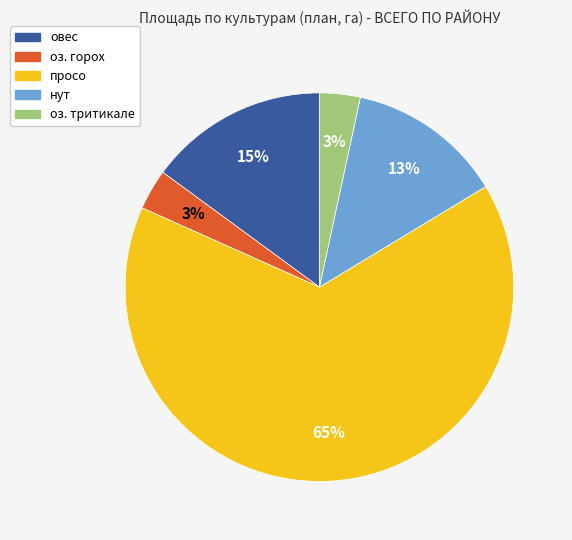

To the nearest percent, what is the average slice percentage?

20%